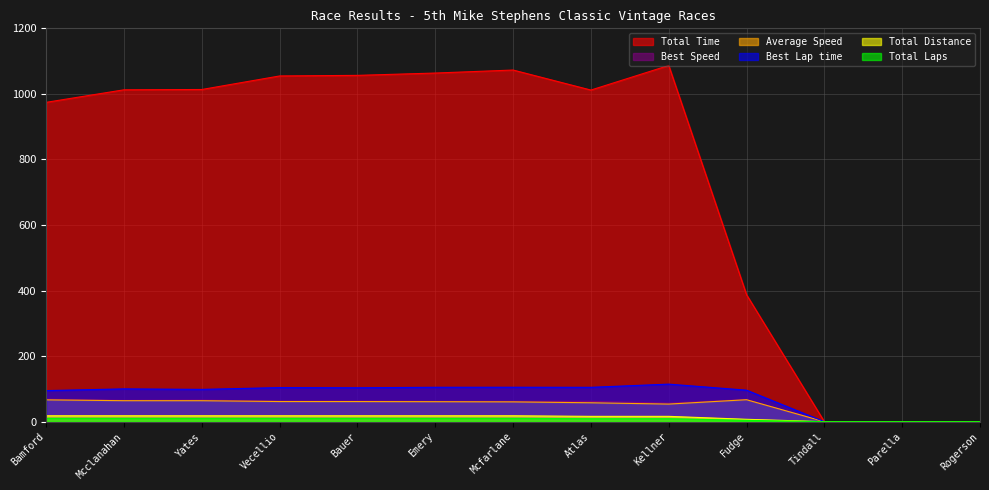

How many data points in Total Laps are less than 18?

6